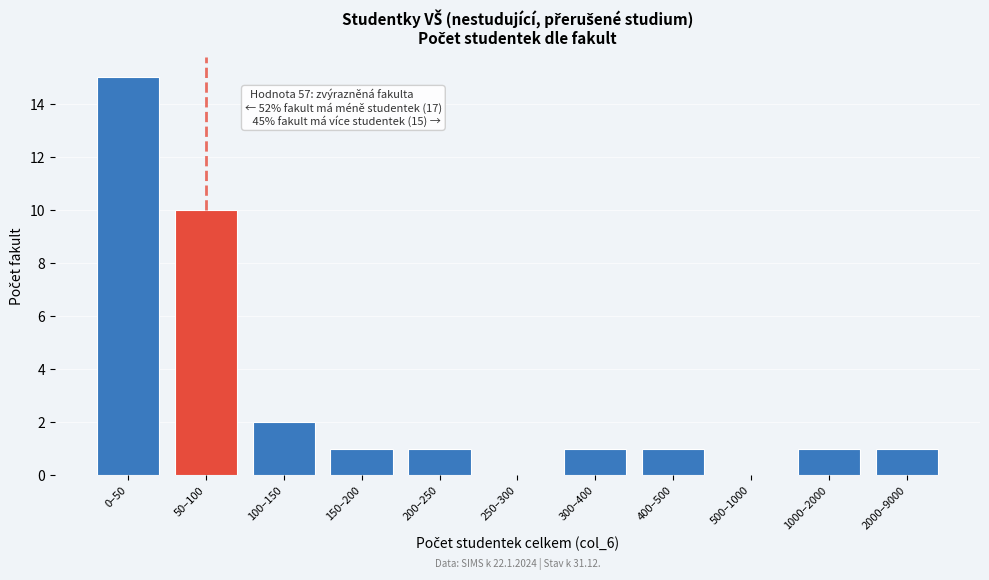

Reading right to left, extract all data points from this chart.

2000–9000=1	1000–2000=1	500–1000=0	400–500=1	300–400=1	250–300=0	200–250=1	150–200=1	100–150=2	50–100=10	0–50=15